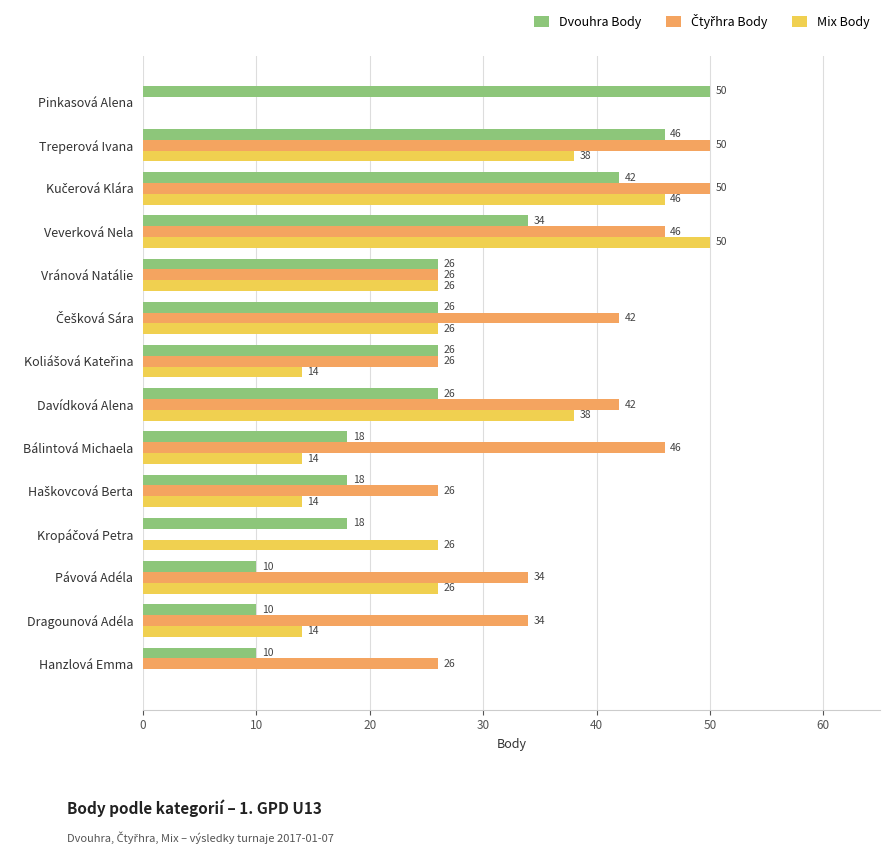

Is it true that Dvouhra Body equals 14 at Dragounová Adéla?

False